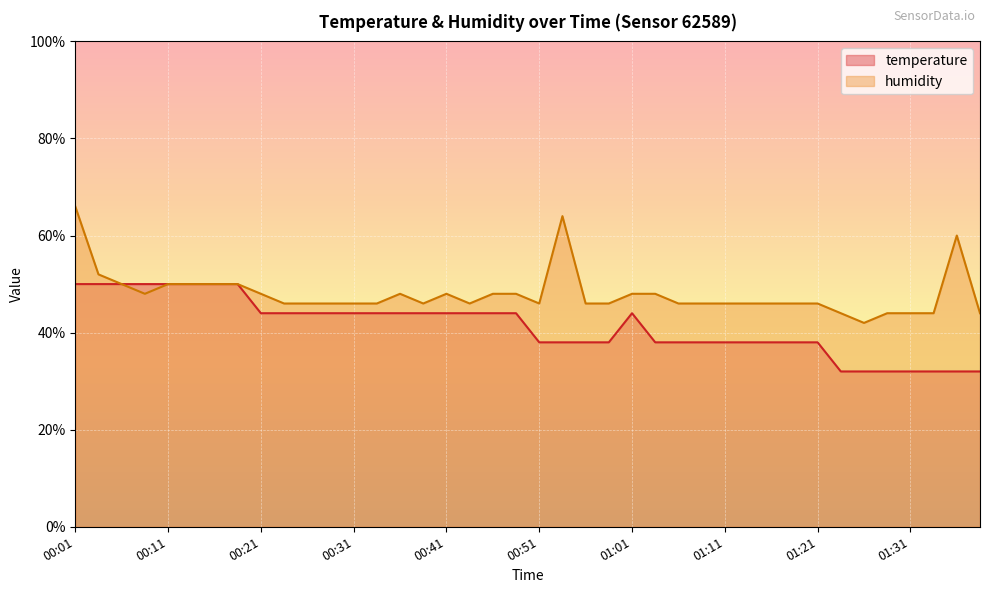

The value of temperature at 00:43 is 44.0. True or false?

True